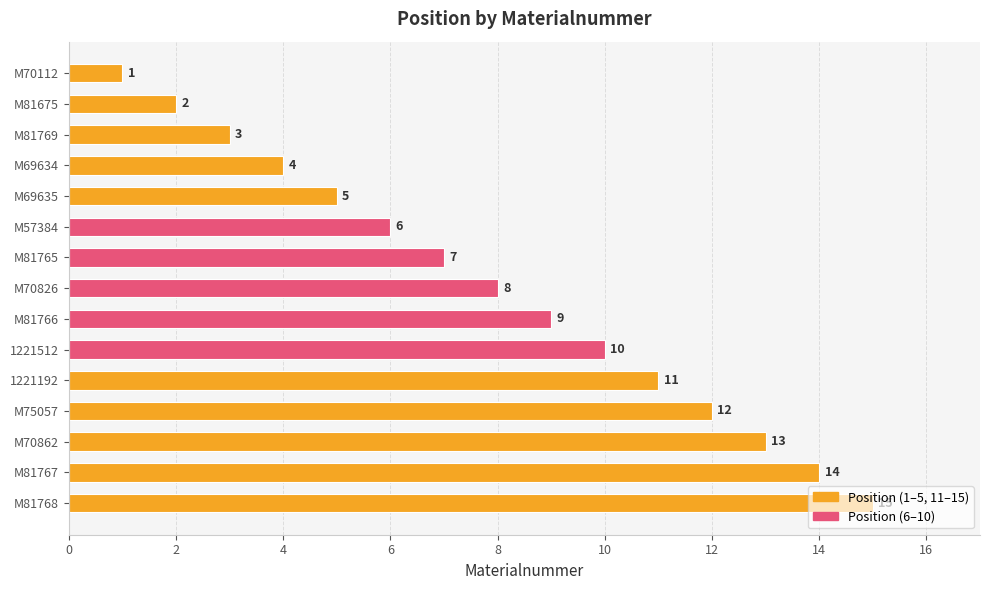

What is the difference between the second highest and minimum values?

13